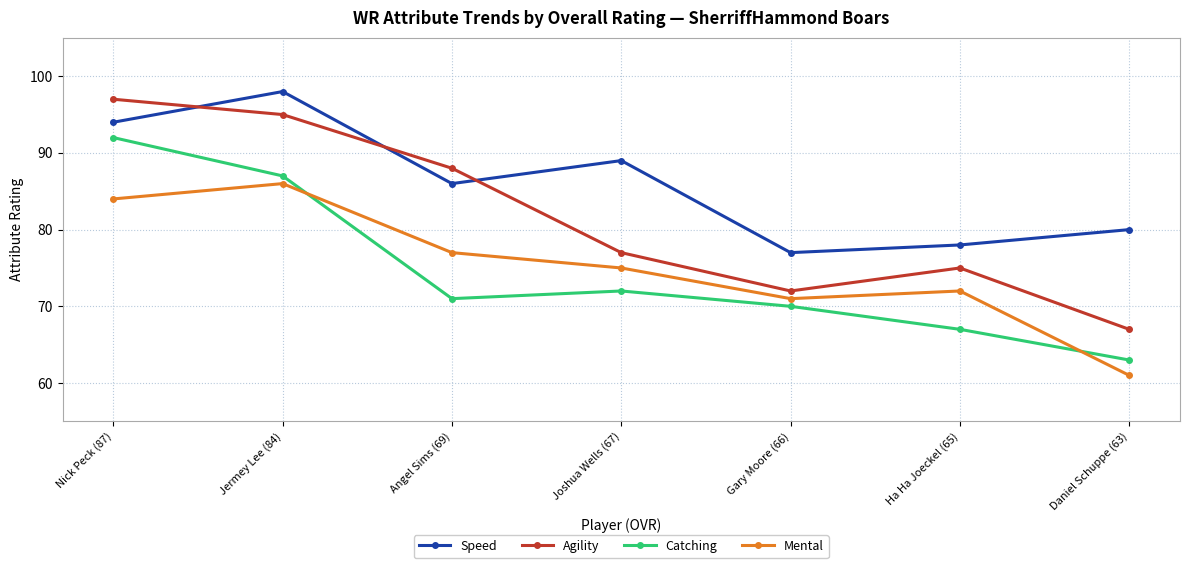

Count the Catching values in the range 67 to 87.

5